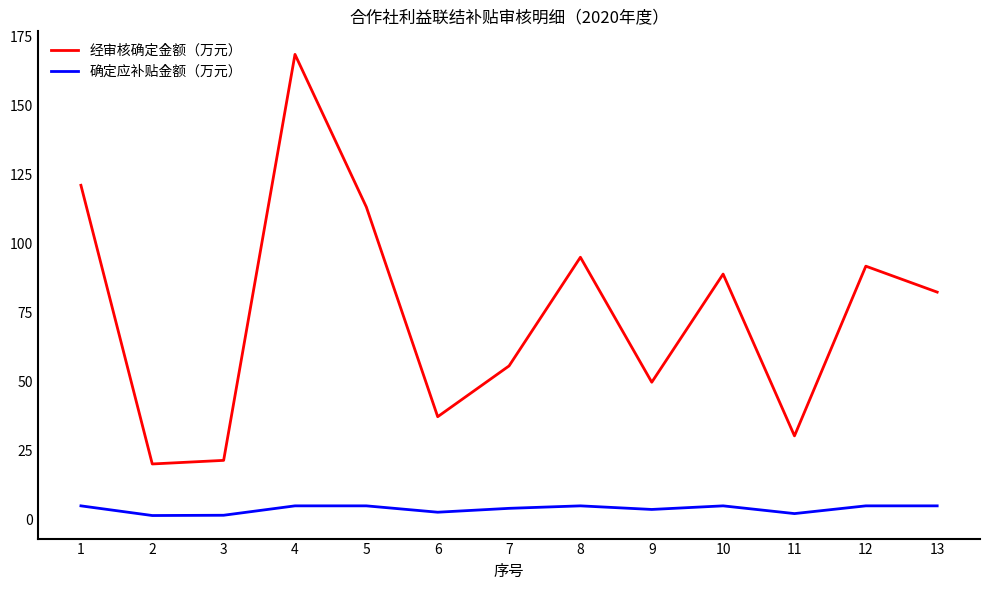

Is this an area chart (filled region under the line)?

No